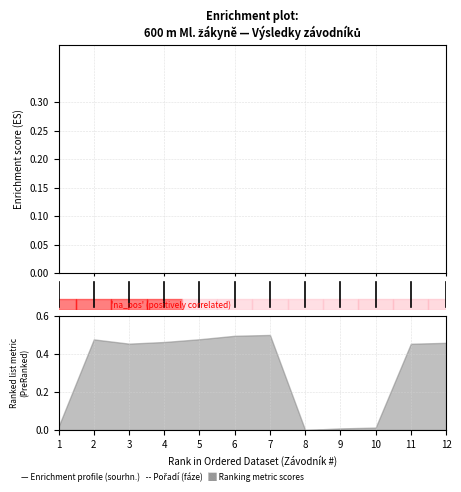

Does the chart display data point markers on the line(s)?

No